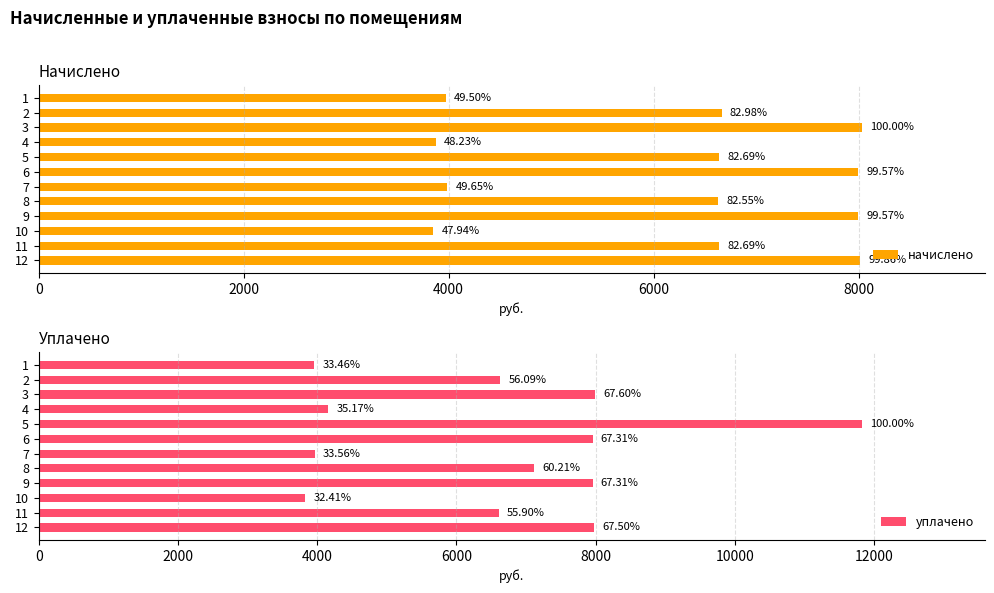

The уплачено series shows 5133.1 at 3. True or false?

False